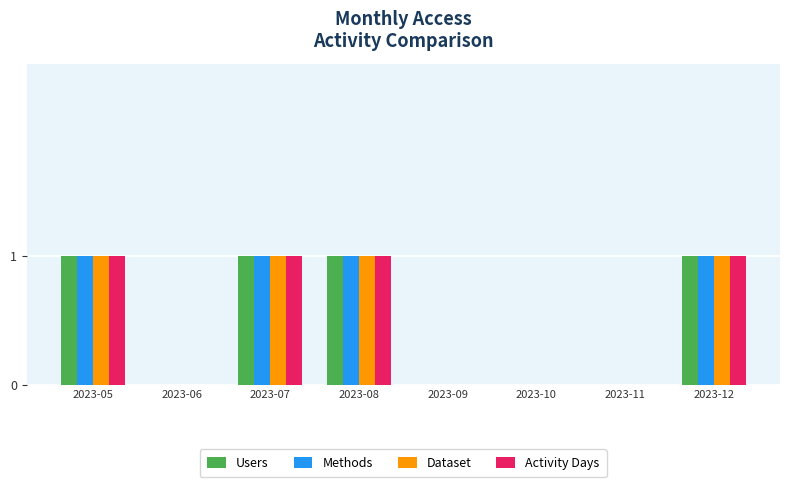

The Dataset series shows 0 at 2023-06. True or false?

True